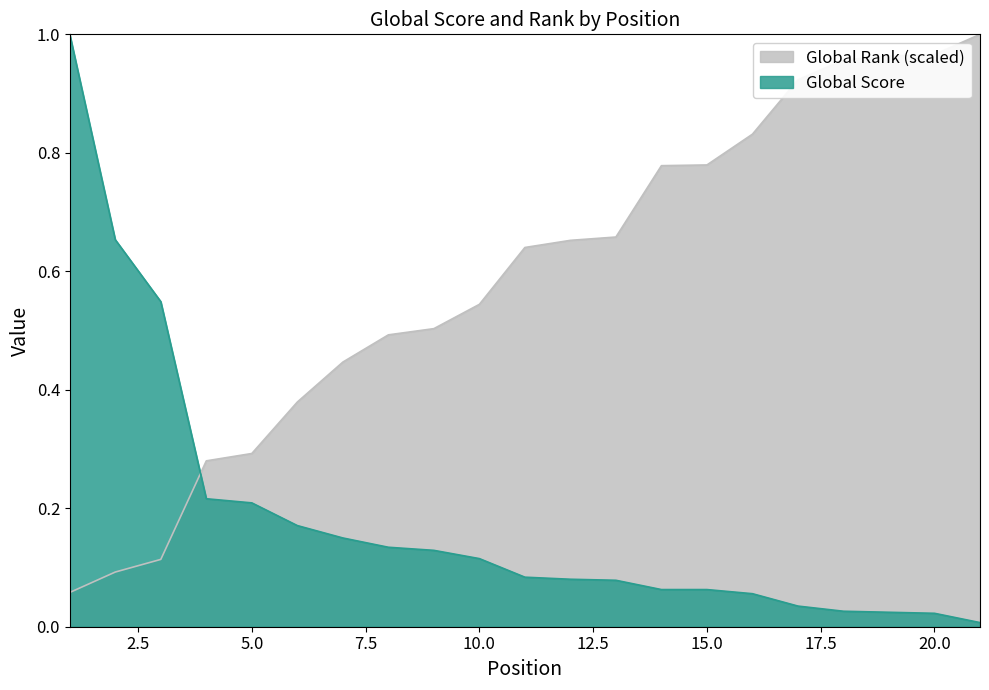

The value of Global Rank (scaled) at 21 is 0.7. True or false?

False